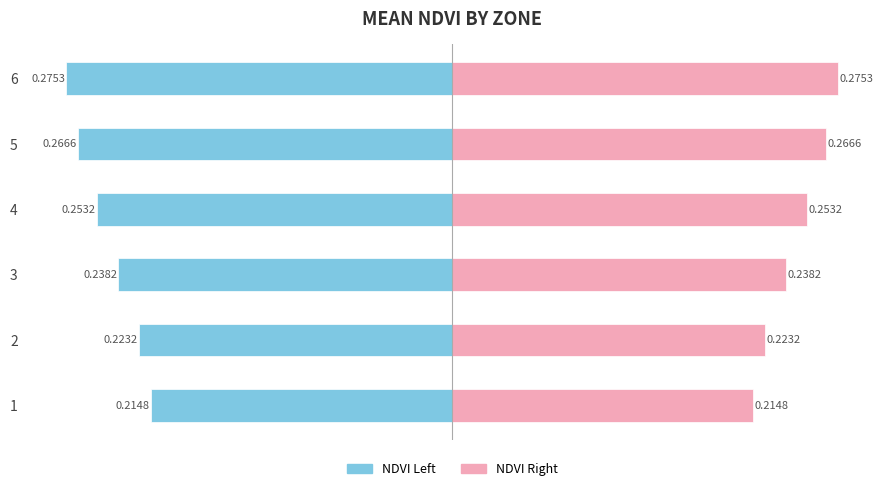

Count the Mean NDVI (Right) values in the range 0 to 1.

6